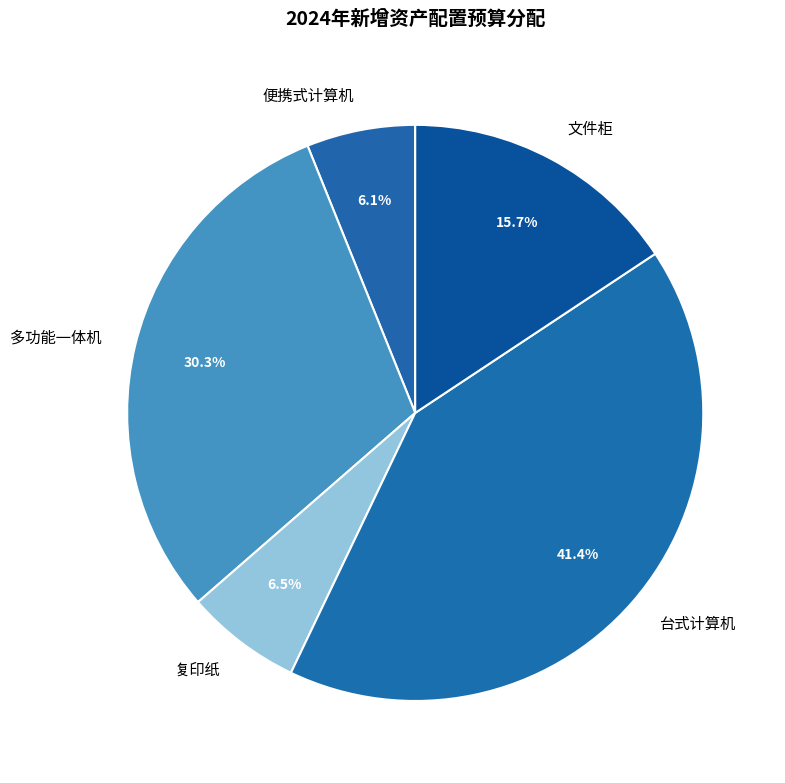

Between 复印纸 and 多功能一体机, which is larger?

多功能一体机